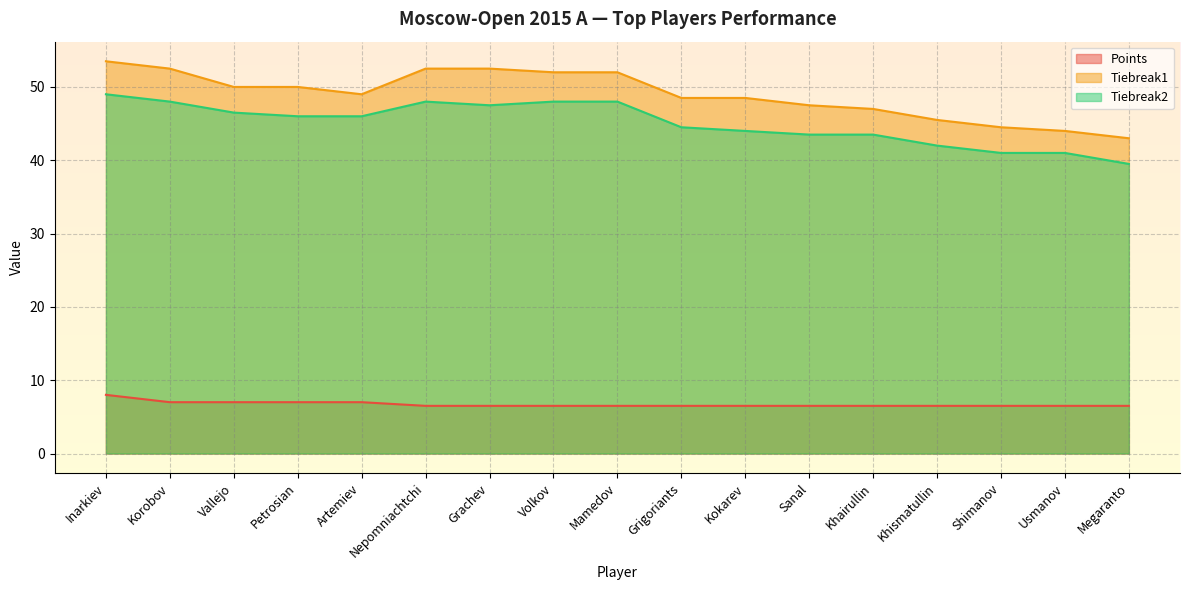

True or false: Tiebreak1 has more than 2 interior local peaks.

False